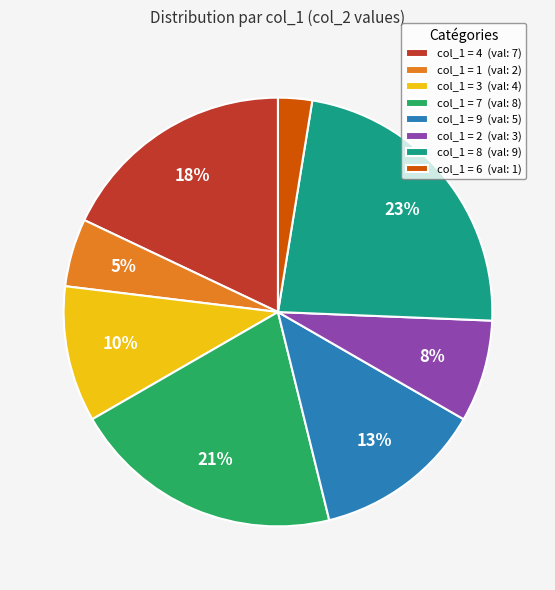

What is the smallest slice in the pie chart?

col_1 = 6 (val: 1)